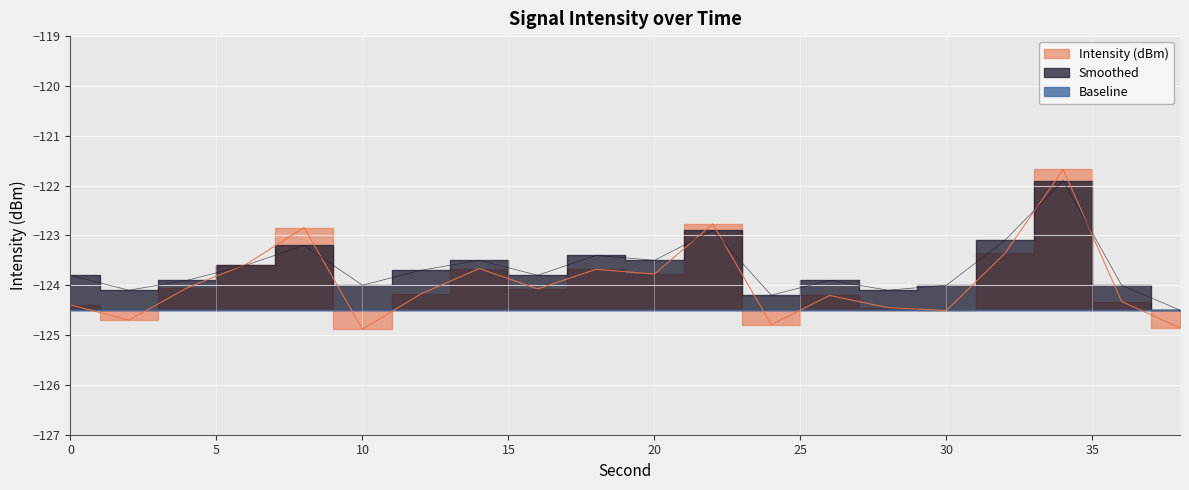

True or false: Intensity (dBm) has a value of -198.4 at 2.

False